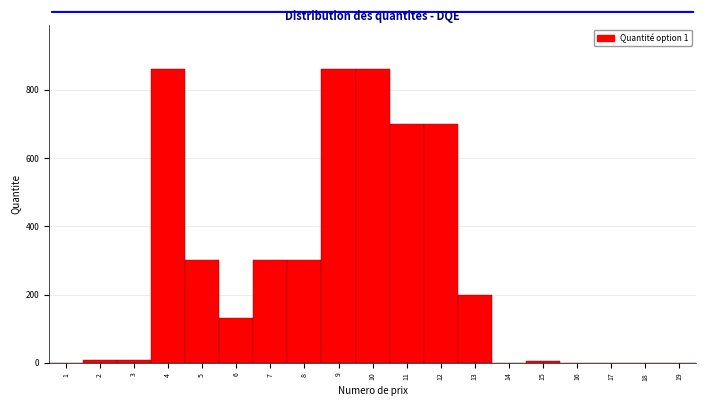

What is the sum of all values?

5231